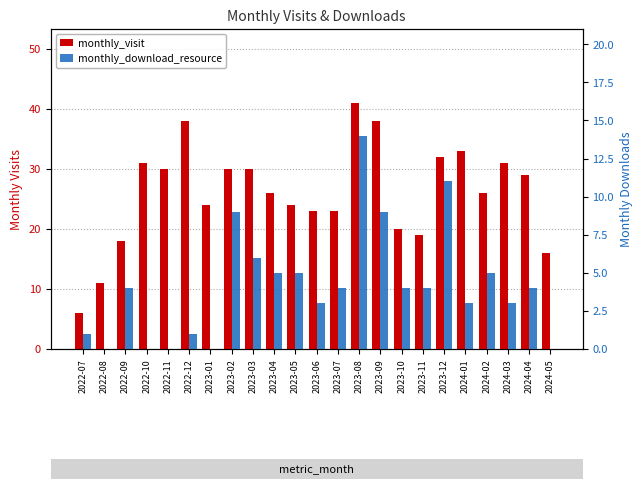

What are all the series names shown in the legend?

monthly_visit, monthly_download_resource